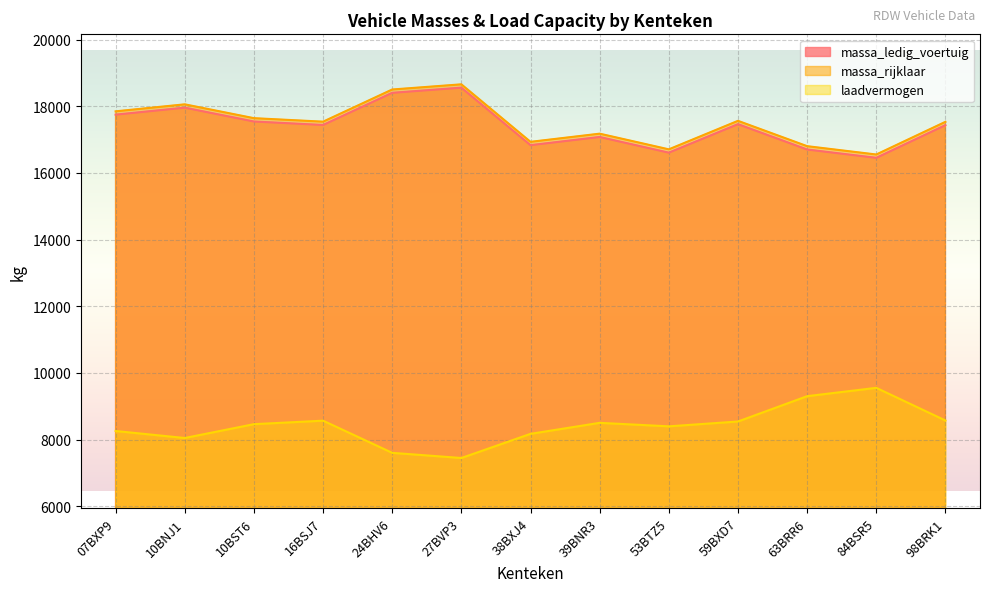

Reading right to left, what are all the values shown in this chart?

massa_ledig_voertuig: 98BRK1=17430	84BSR5=16450	63BRR6=16700	59BXD7=17460	53BTZ5=16605	39BNR3=17075	38BXJ4=16830	27BVP3=18555	24BHV6=18400	16BSJ7=17435	10BST6=17540	10BNJ1=17955	07BXP9=17745
massa_rijklaar: 98BRK1=17530	84BSR5=16550	63BRR6=16800	59BXD7=17560	53BTZ5=16705	39BNR3=17175	38BXJ4=16930	27BVP3=18655	24BHV6=18500	16BSJ7=17535	10BST6=17640	10BNJ1=18055	07BXP9=17845
laadvermogen: 98BRK1=8570	84BSR5=9550	63BRR6=9300	59BXD7=8540	53BTZ5=8395	39BNR3=8500	38BXJ4=8170	27BVP3=7445	24BHV6=7600	16BSJ7=8565	10BST6=8460	10BNJ1=8045	07BXP9=8255